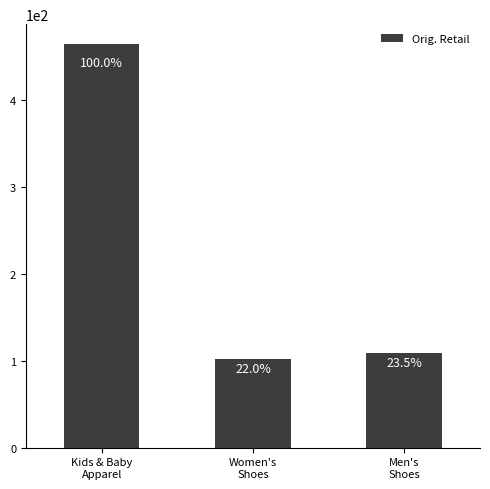

How many bars are there in total?

3